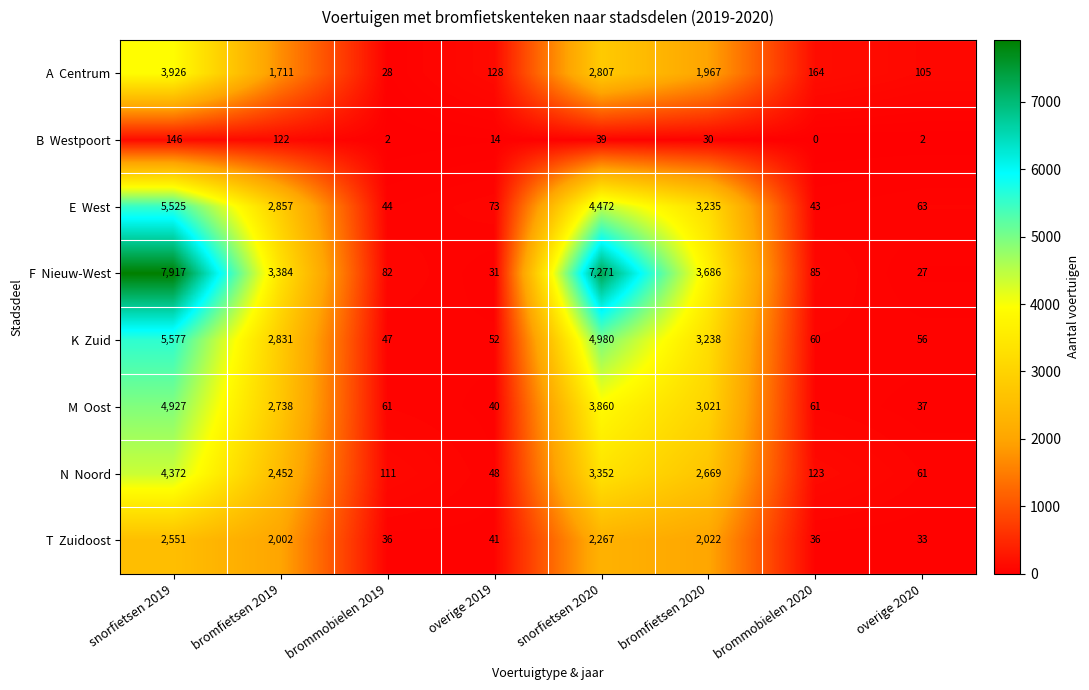

What is the spread (max minus min) of values at brommobielen 2020?

164